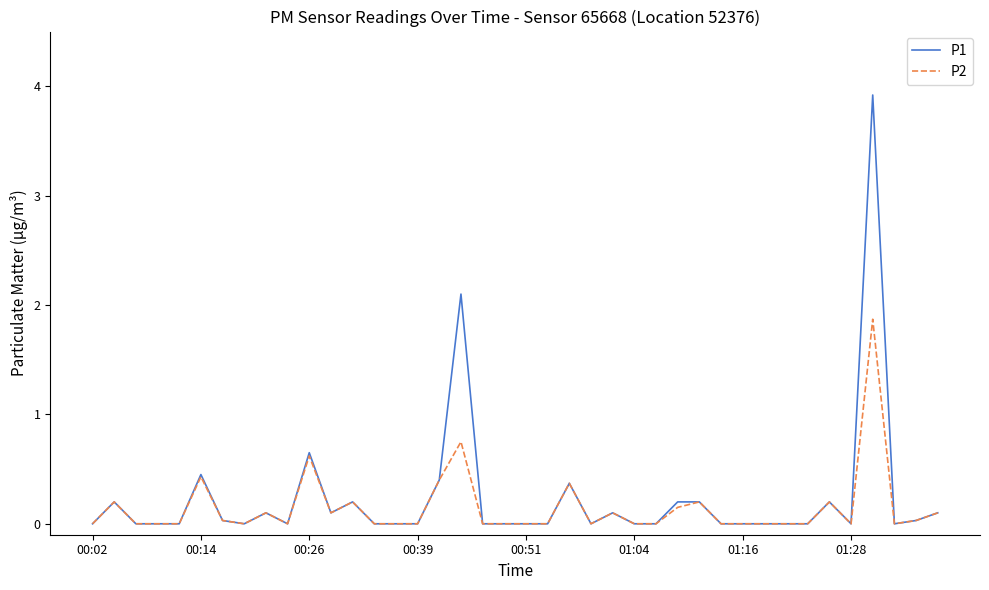

Rank the series by their maximum value, from lowest to highest.

P2, P1